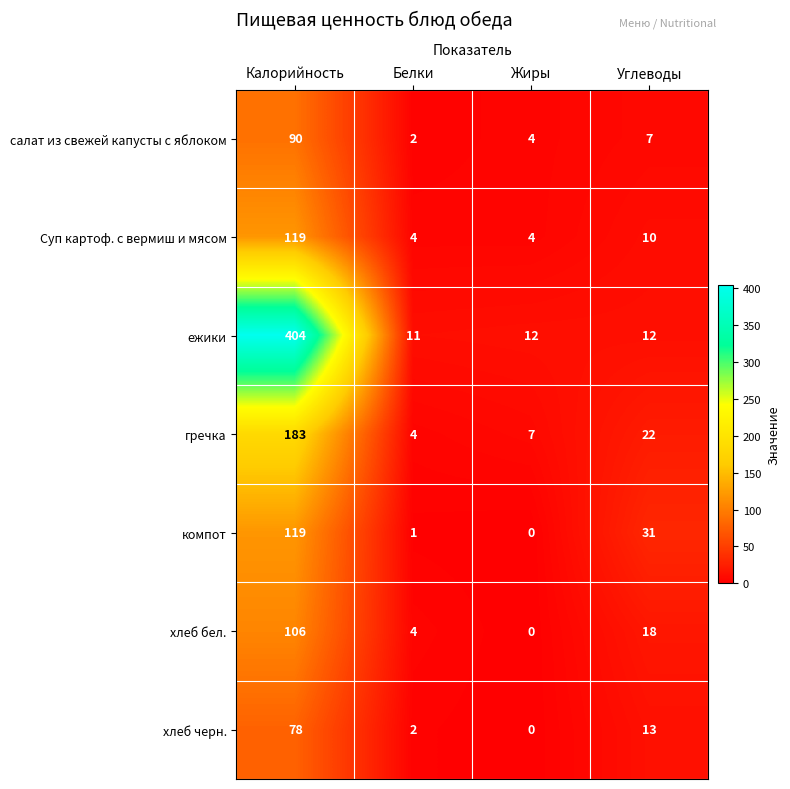

Which series has the largest range (max minus min)?

ежики